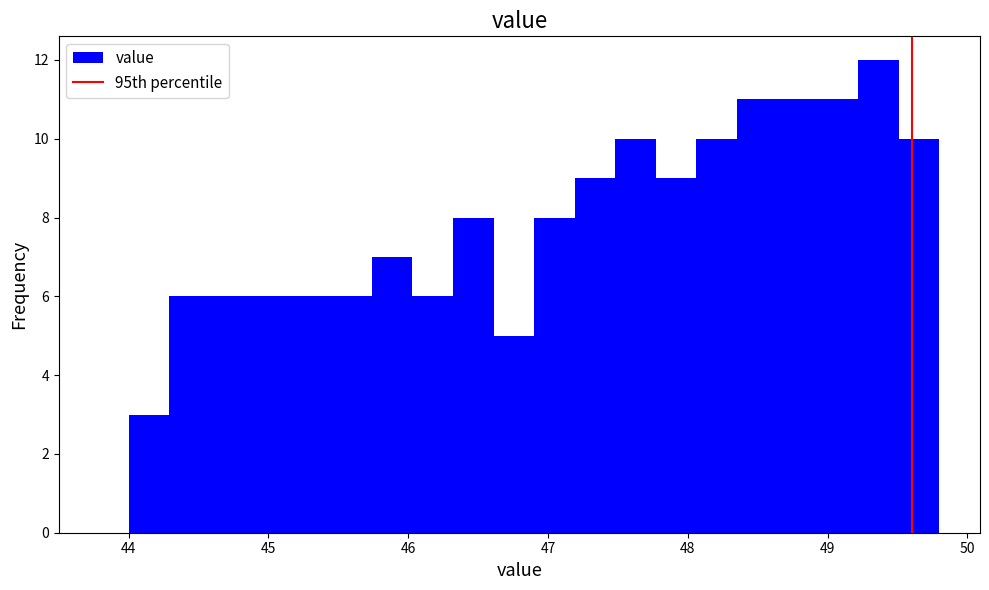

Read against the x-axis, roughly where is the centre of the tallest bar?

49.4